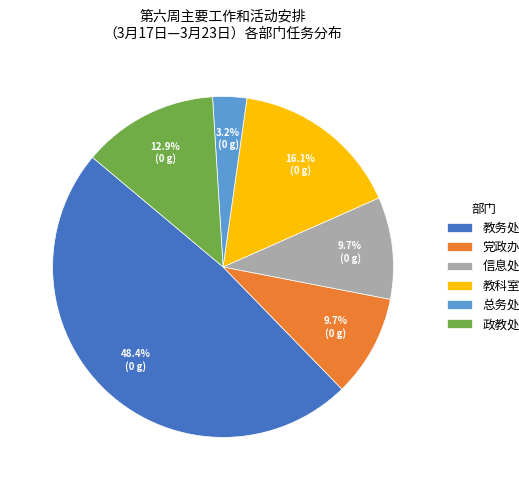

How much of the chart is everything except 总务处?

96.8%